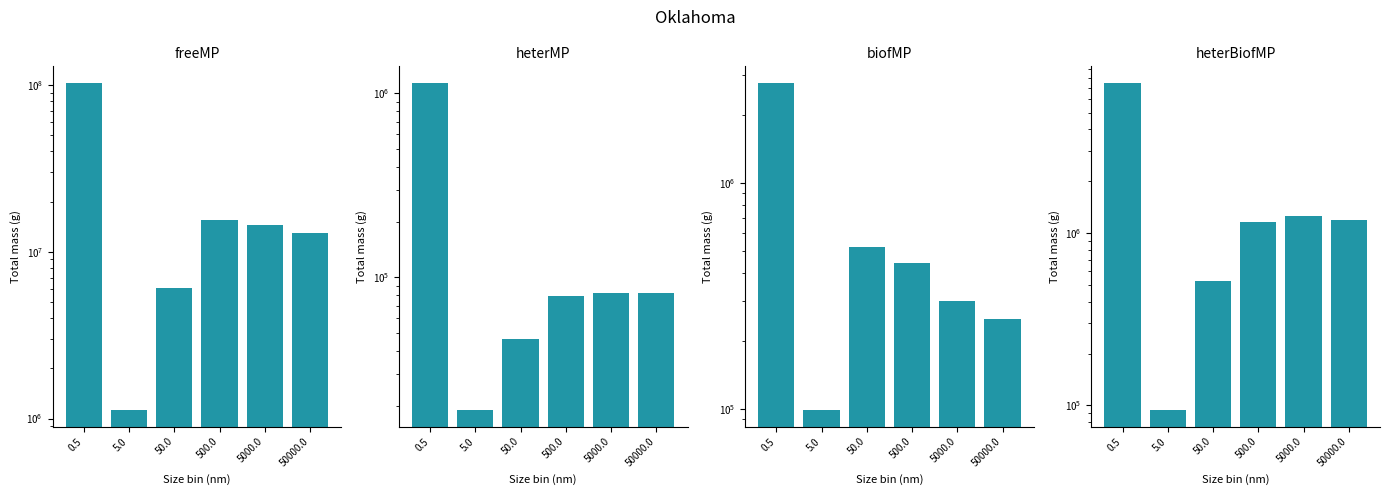

How many series are shown in this chart?

4